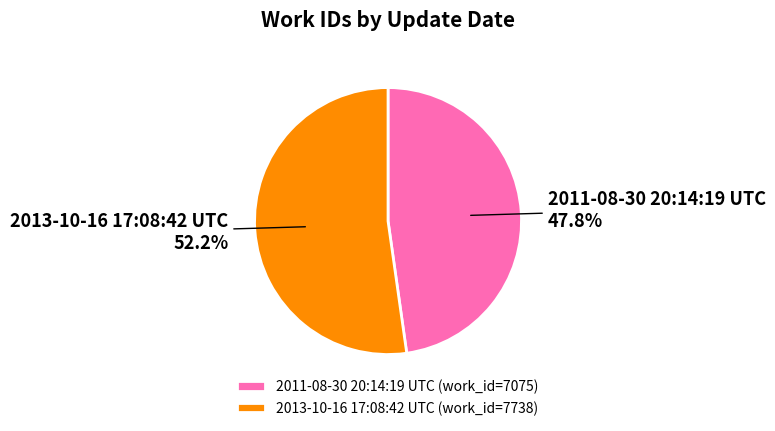

Between 2013-10-16 17:08:42 UTC and 2011-08-30 20:14:19 UTC, which is larger?

2013-10-16 17:08:42 UTC